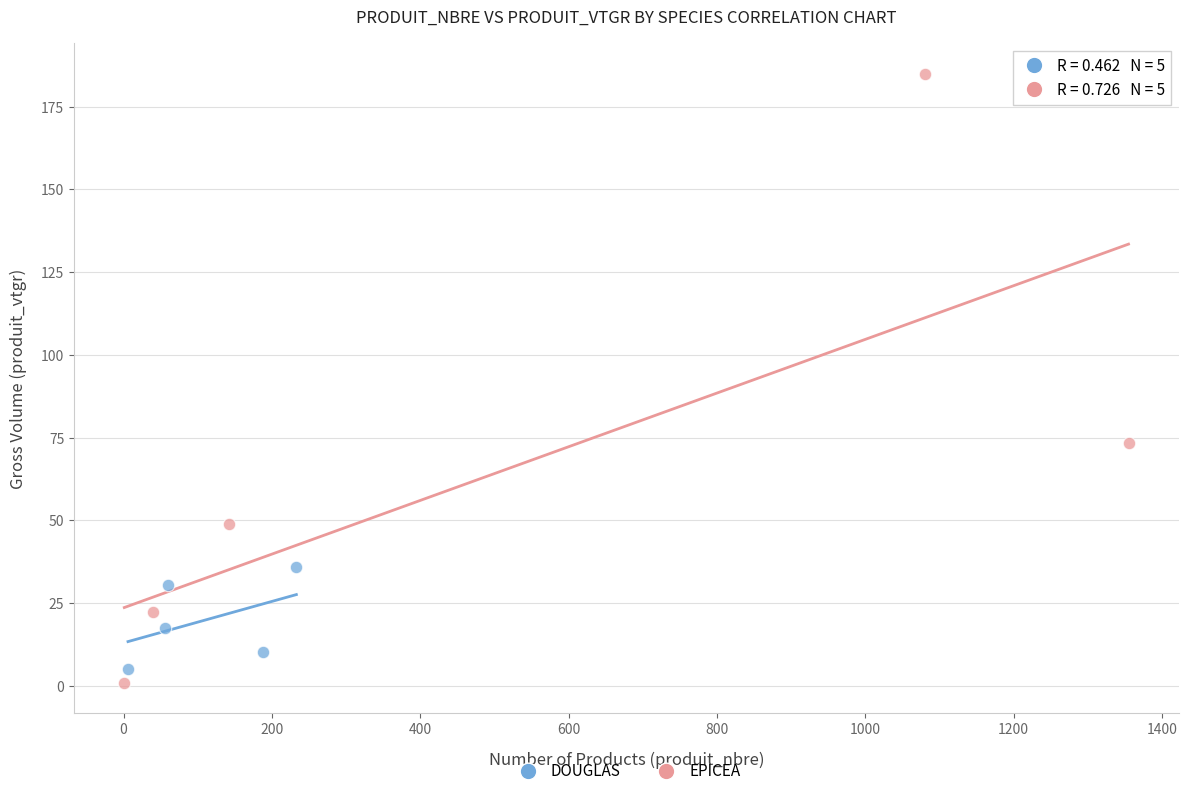

Which series has the widest spread of Y values?

EPICEA